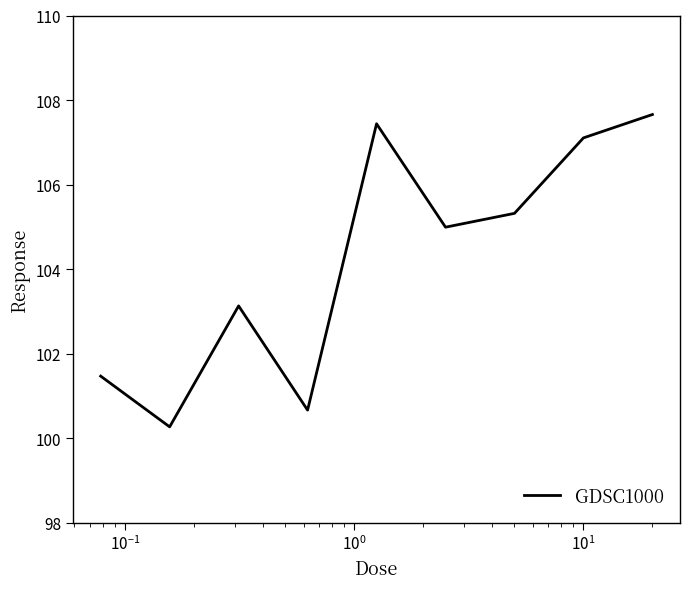

What is the maximum value shown in the chart?

107.7